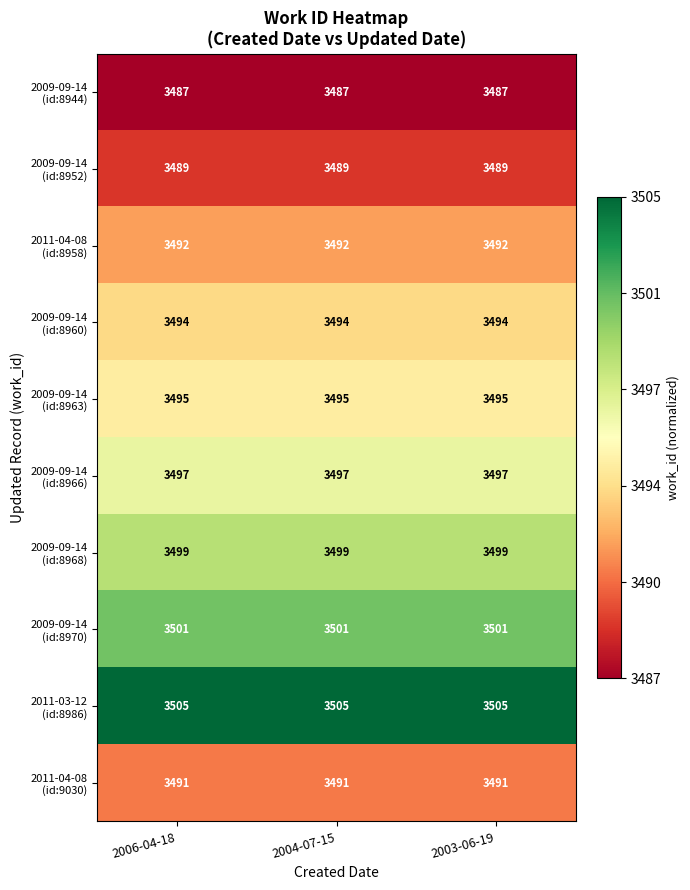

What is the minimum value shown in the chart?

3487